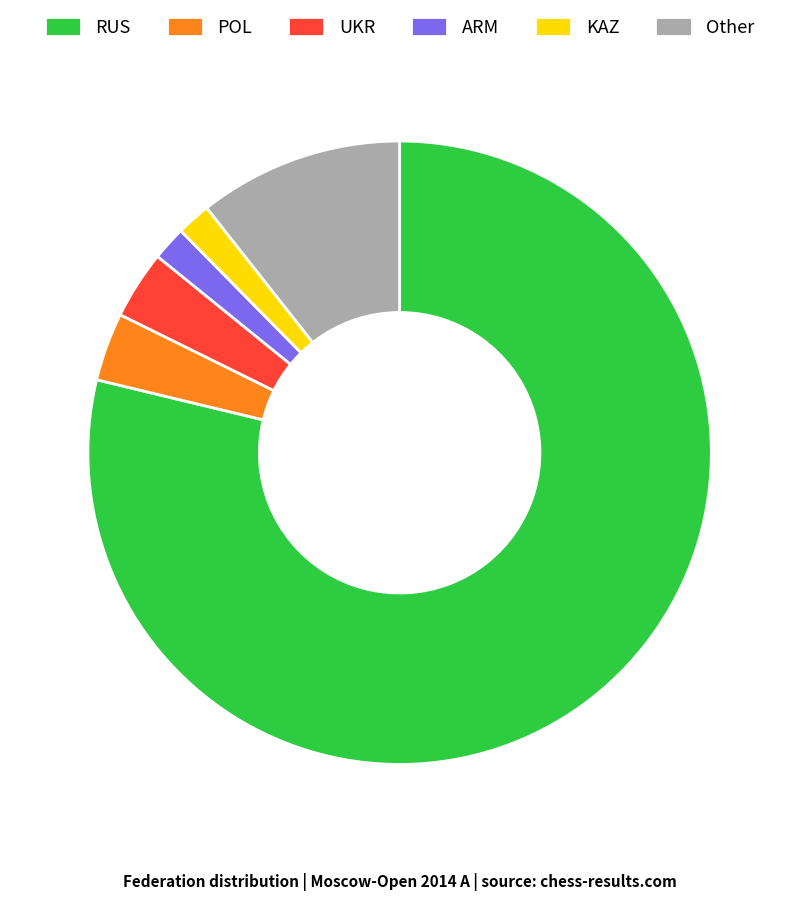

Is the sum of UKR and POL greater than half?

No